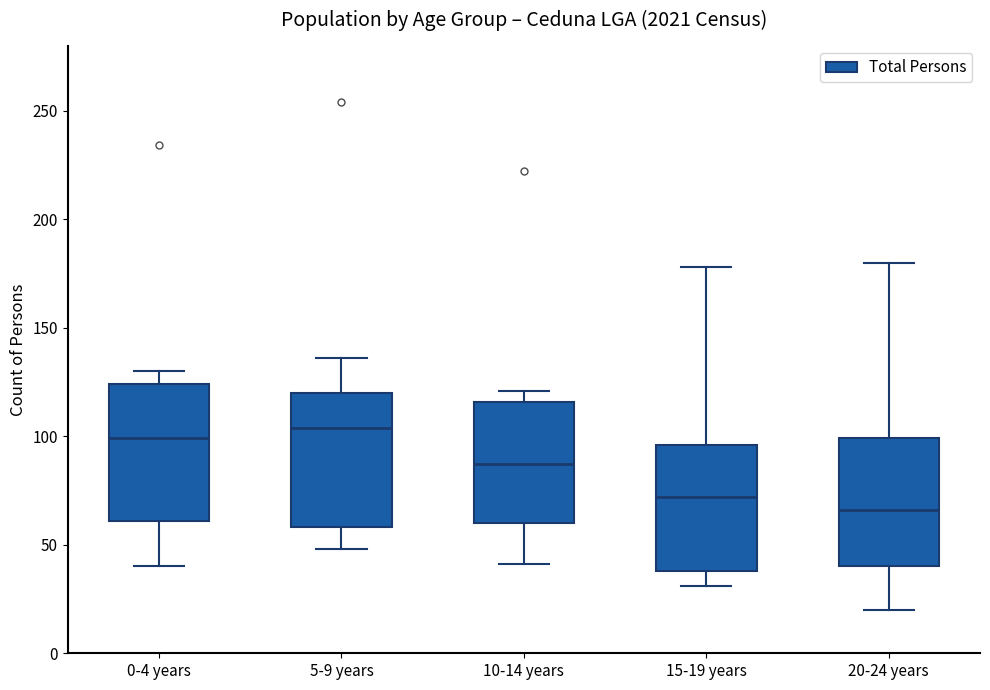

Which box's median line is the lowest?

20-24 years